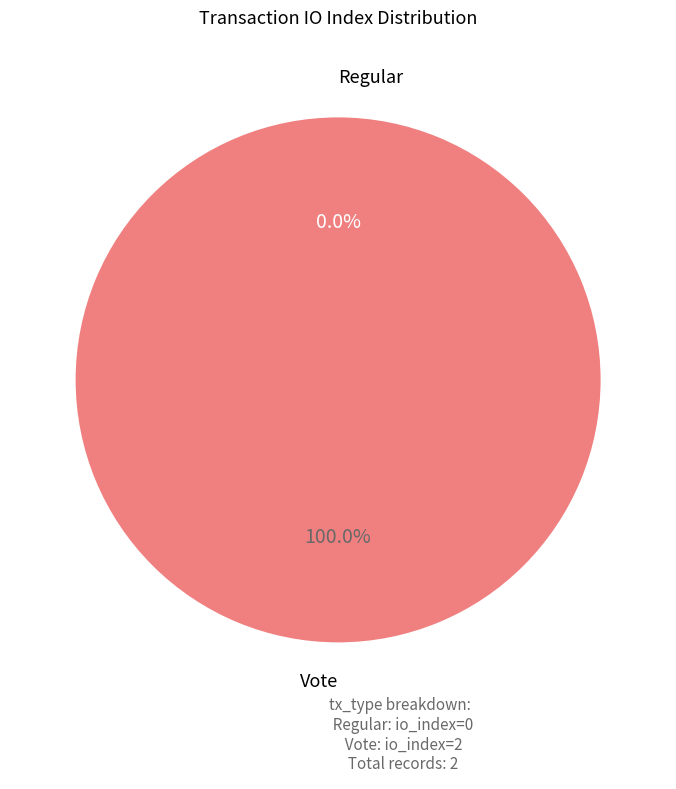

To the nearest percent, what is the difference between the Vote (io_index=2) and Regular (io_index=0) slice percentages?

100%